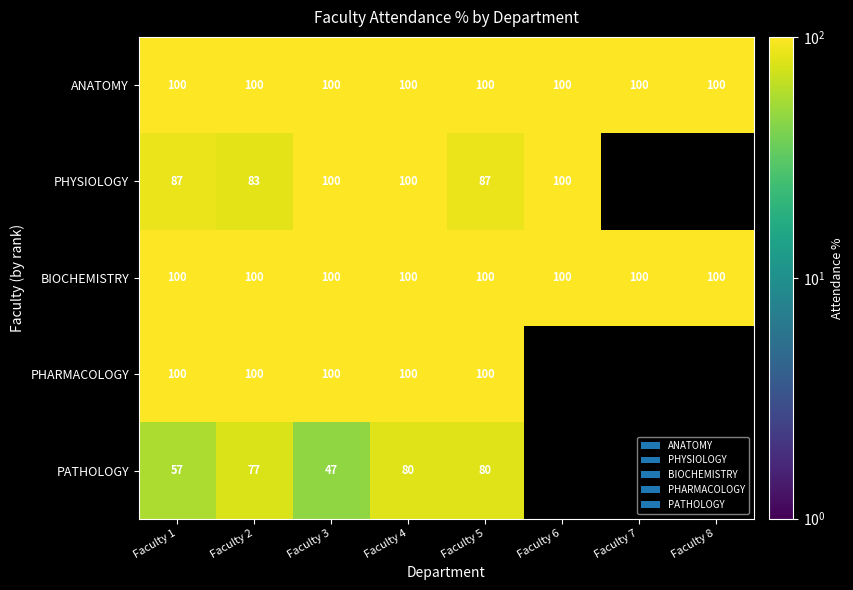

What is the total value across all series at Faculty 2?

460